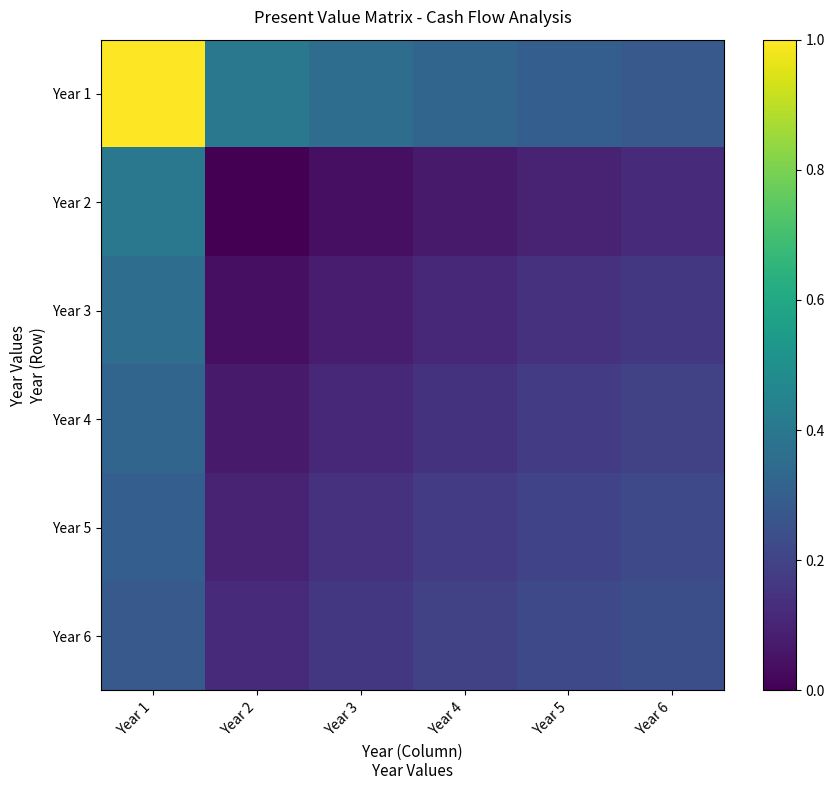

Which series has the largest total across all categories?

Year 1